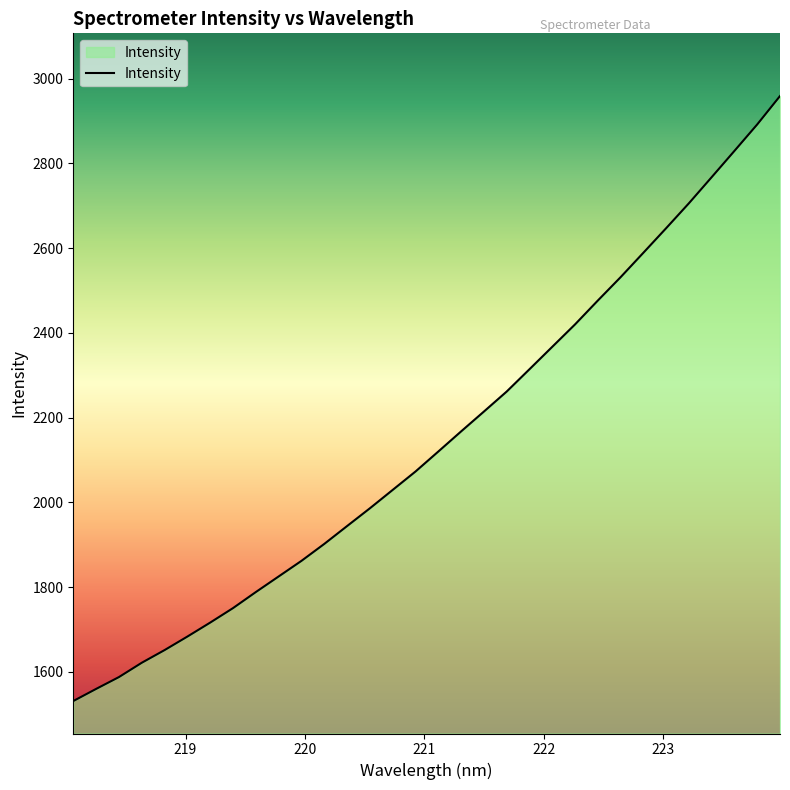

What is the minimum value shown in the chart?

1531.4